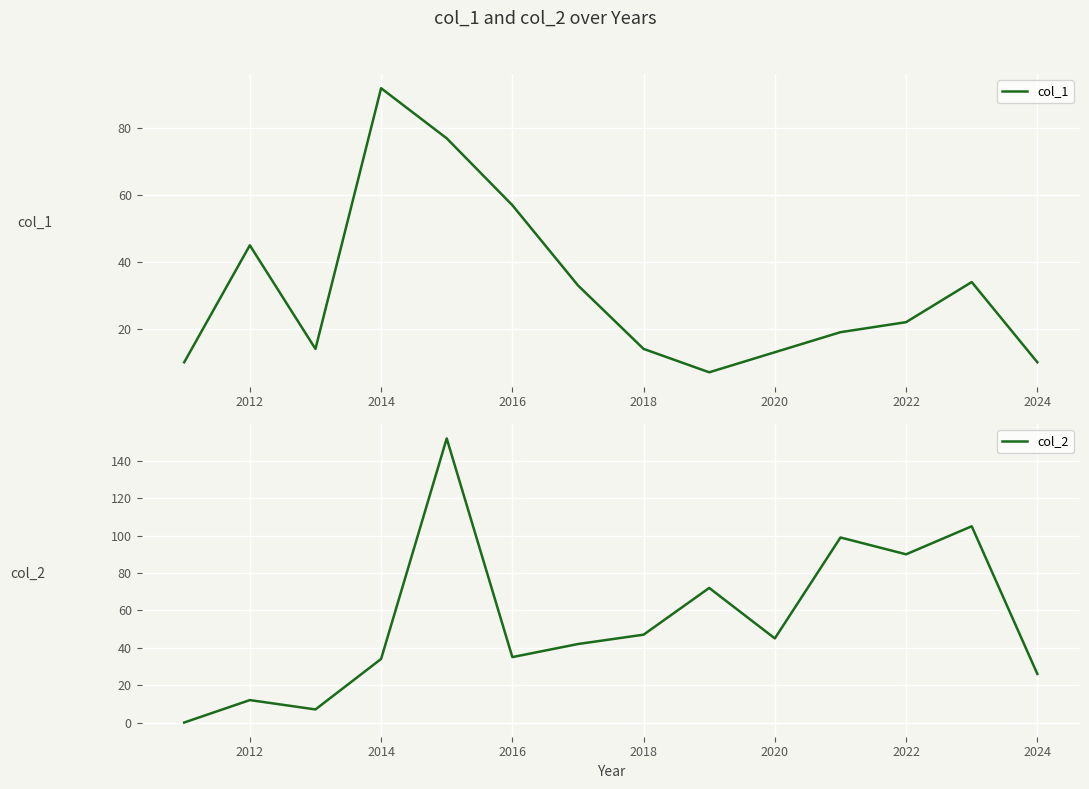

True or false: col_1 has a value of 13 at 2020.

True